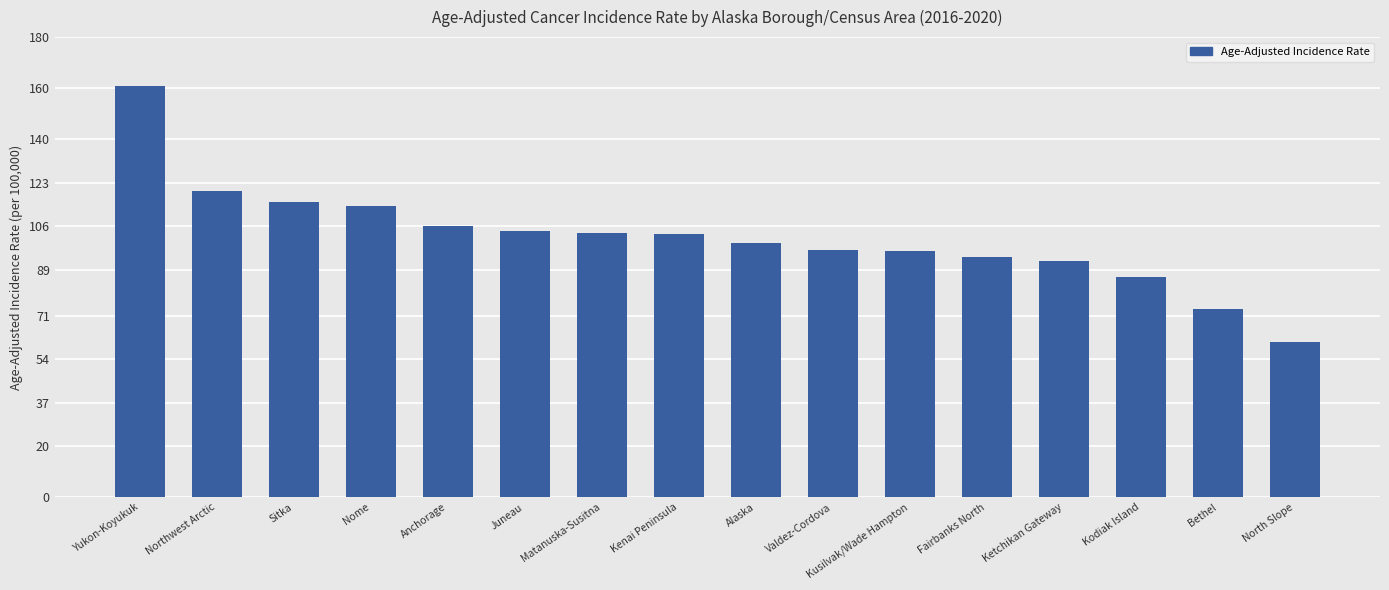

True or false: the data shows 127.0 at Fairbanks North.

False